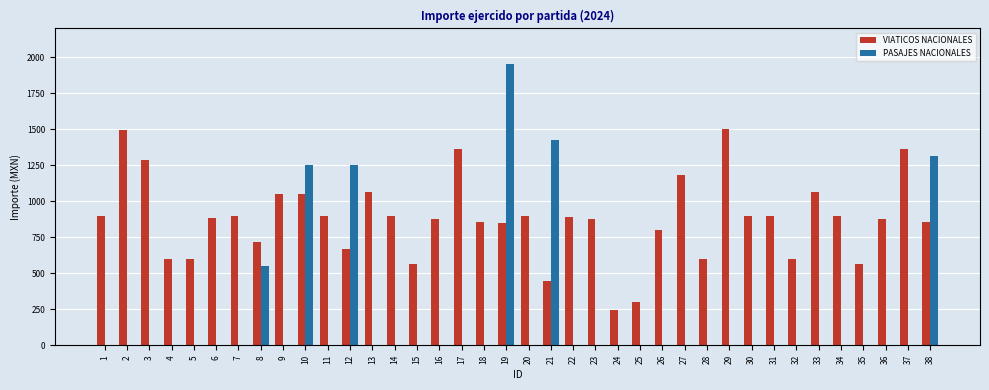

At which category is the sum across all series the highest?

19